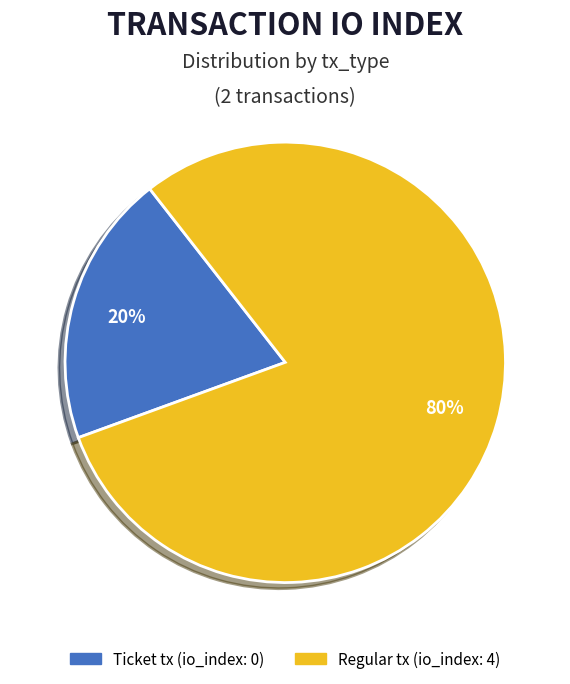

Is there any slice that represents more than half of the pie?

Yes